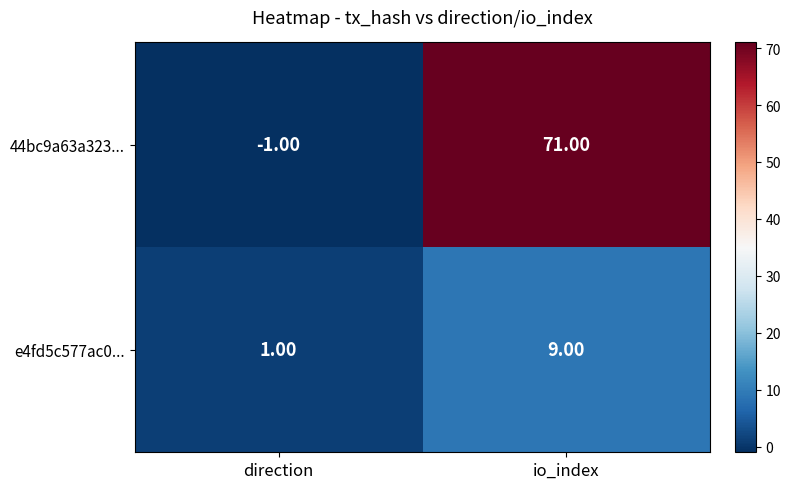

Between direction and io_index, which series saw the biggest shift?

44bc9a63a323...